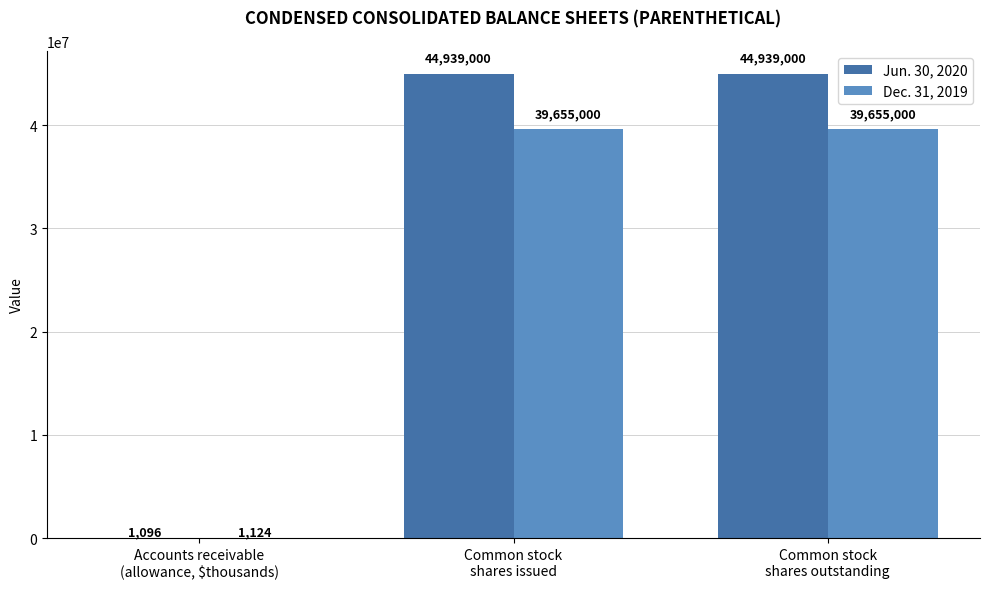

What is the total value across all series at Accounts receivable
(allowance, $thousands)?

2220